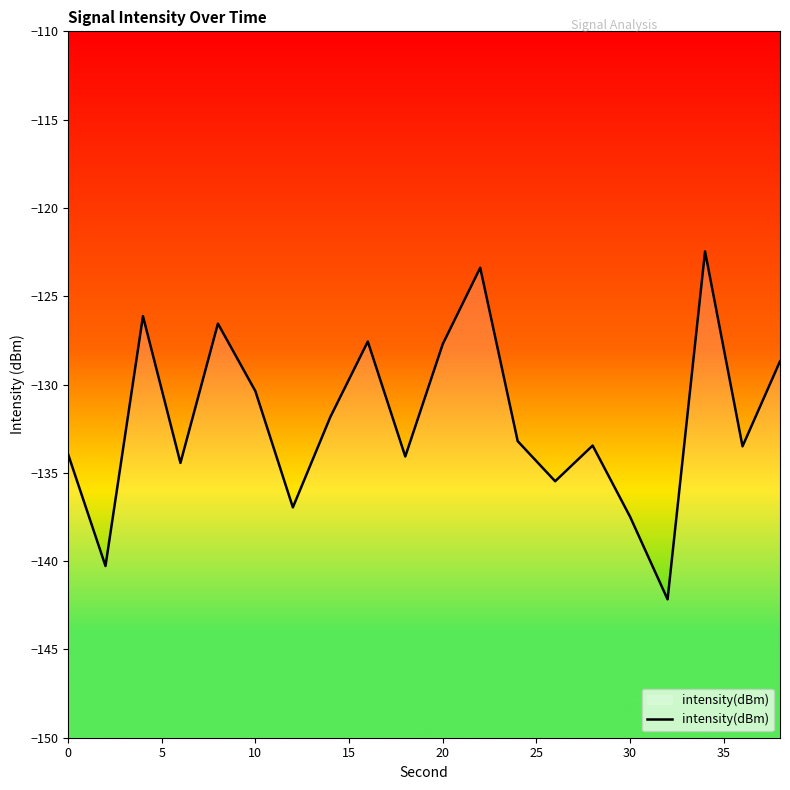

Is it true that the value at 0 is -214.7?

False